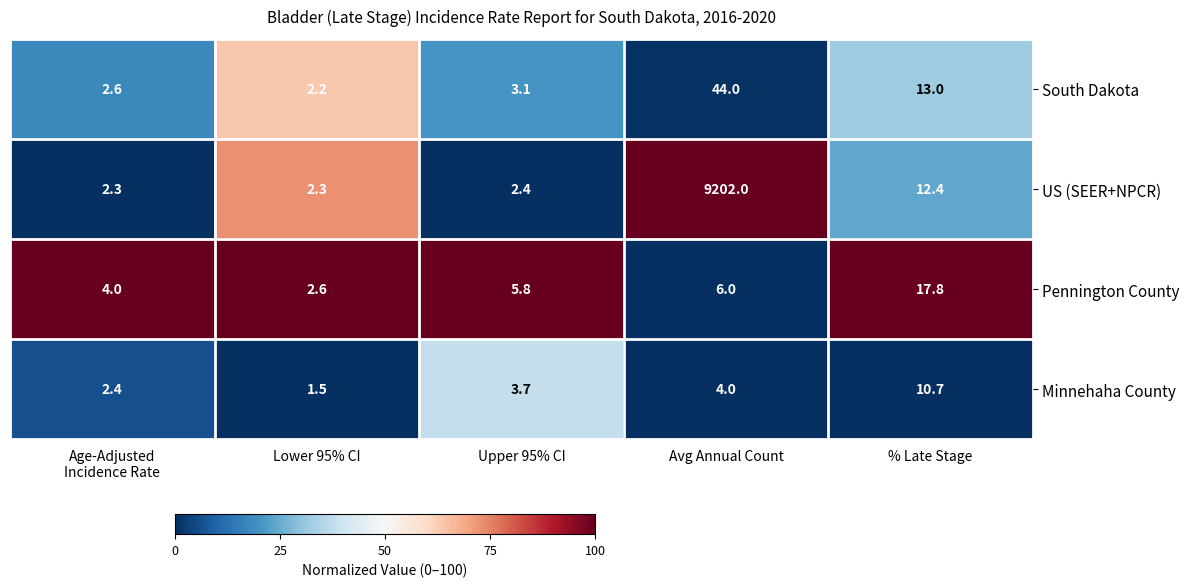

Where is Pennington County nearest to the value 10?

Avg Annual Count